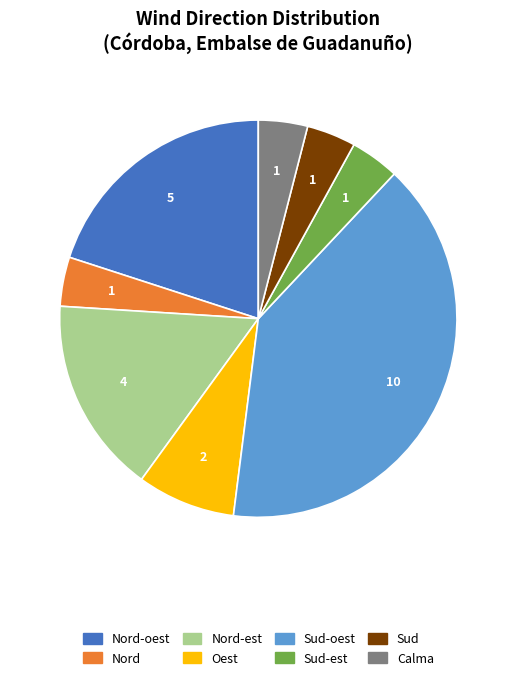

Is there any slice that represents more than half of the pie?

No